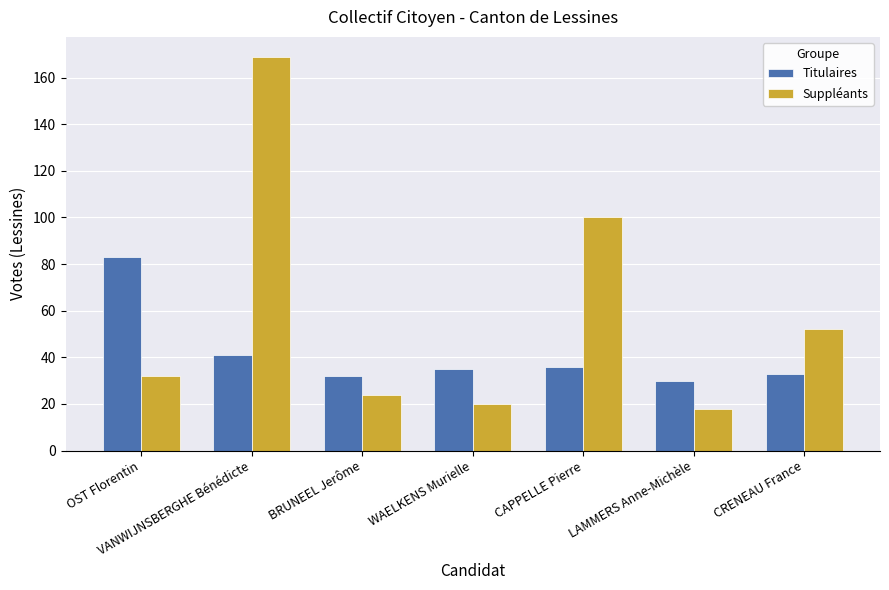

What is the minimum value shown in the chart?

18